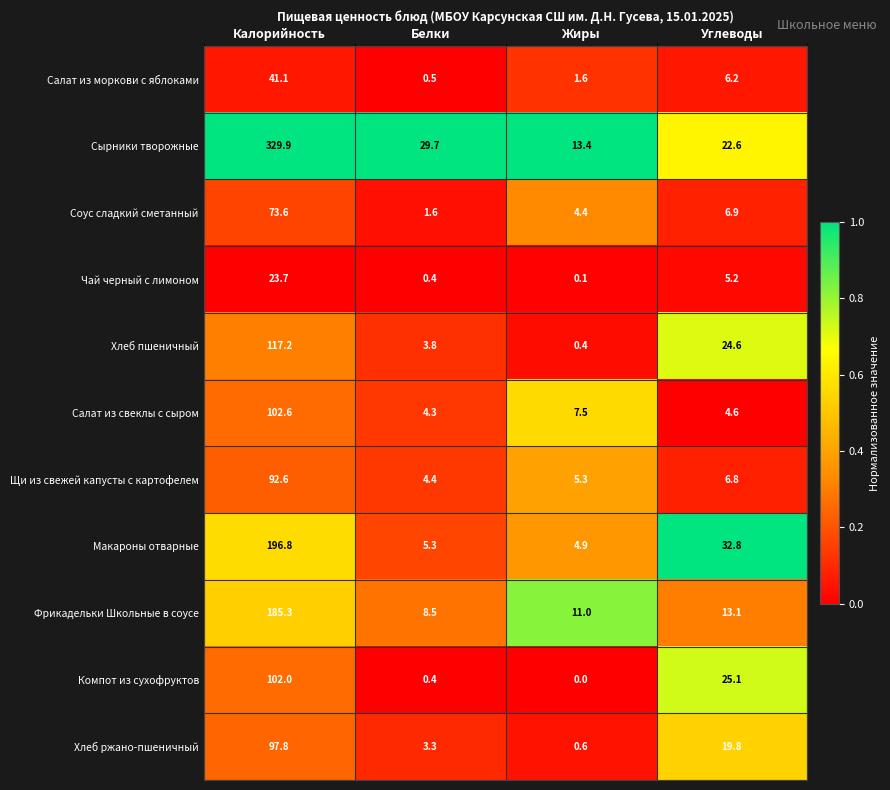

Is it true that Компот из сухофруктов equals 43.8 at Углеводы?

False